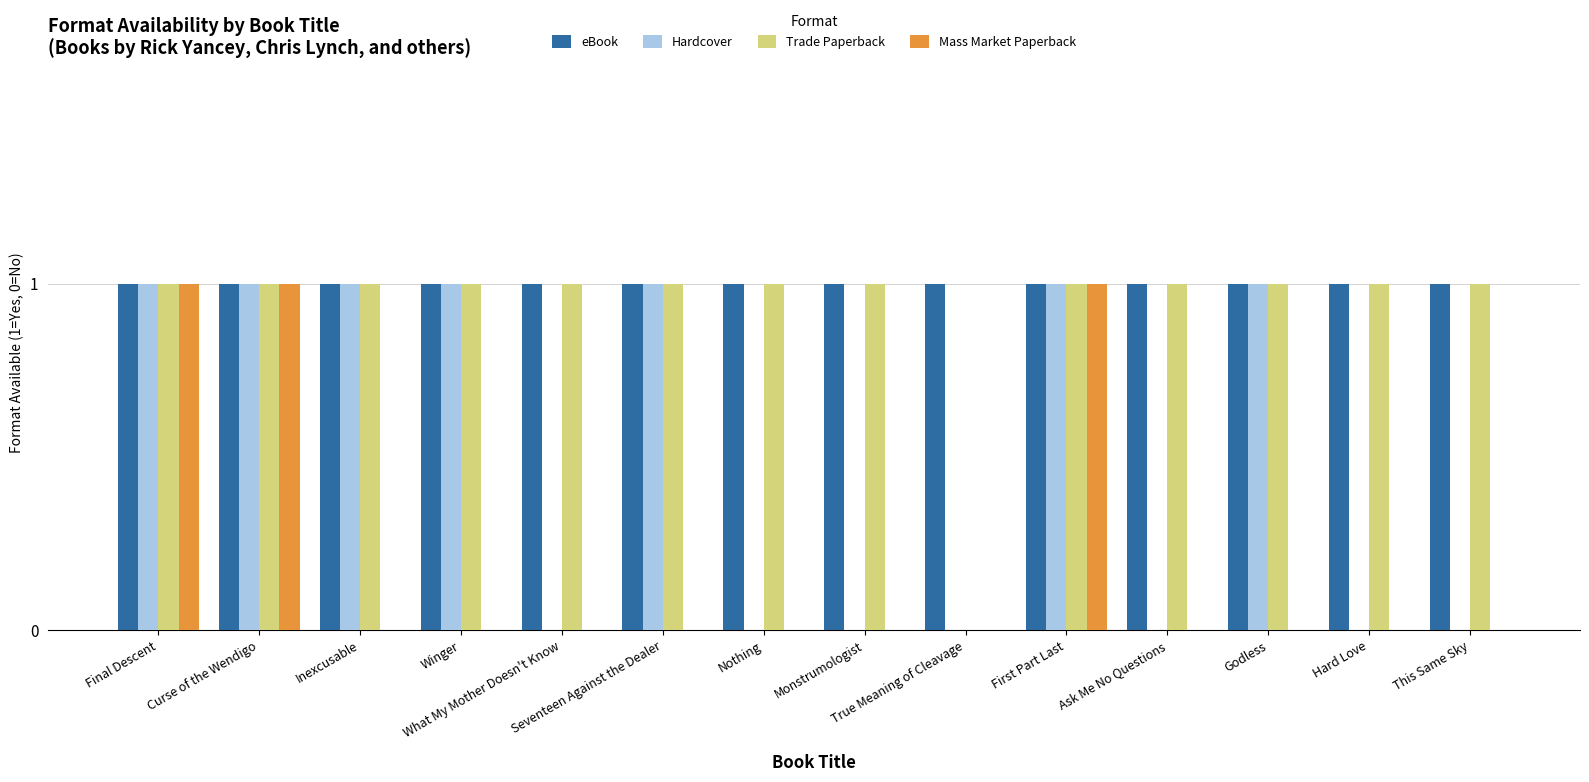

Which series has the largest total across all categories?

eBook